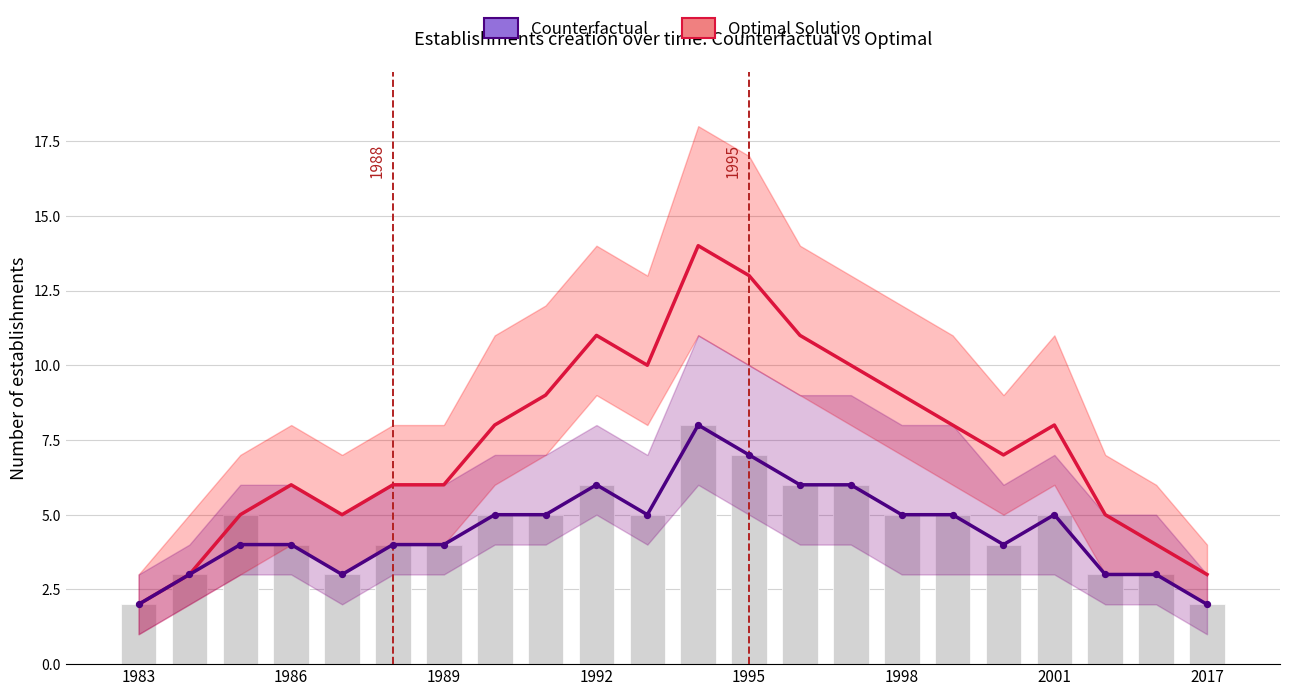

Which series reaches the maximum Y coordinate?

Optimal Solution